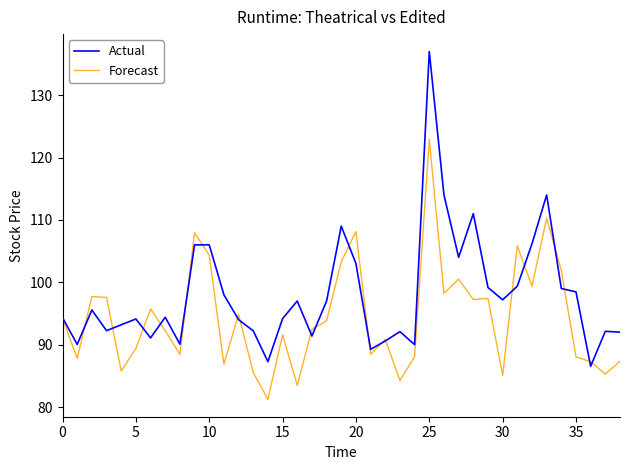

List the series in order of their overall mean, highest first.

Actual, Forecast